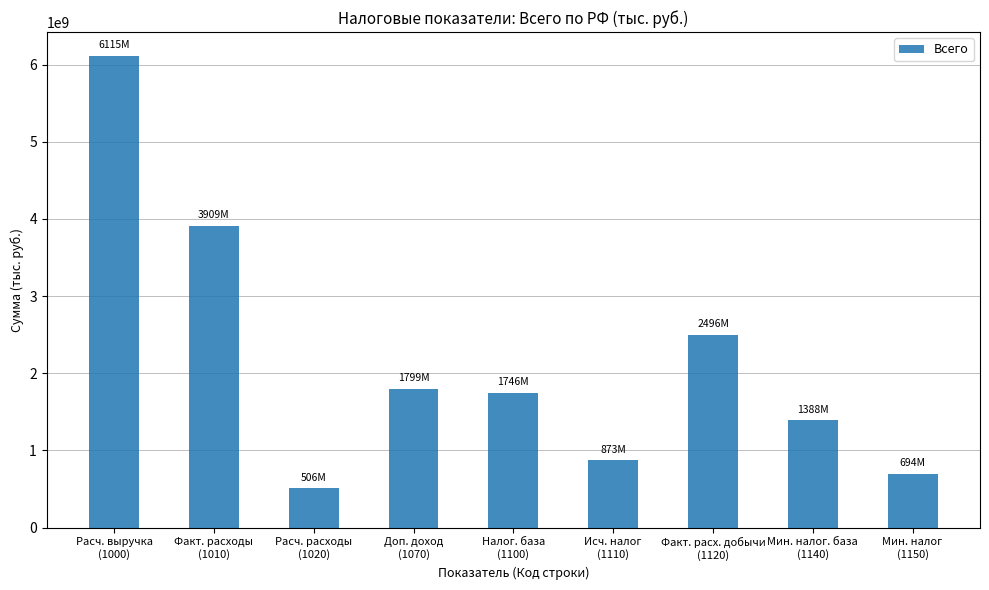

What is the label of the 4th bar from the left?

Доп. доход
(1070)